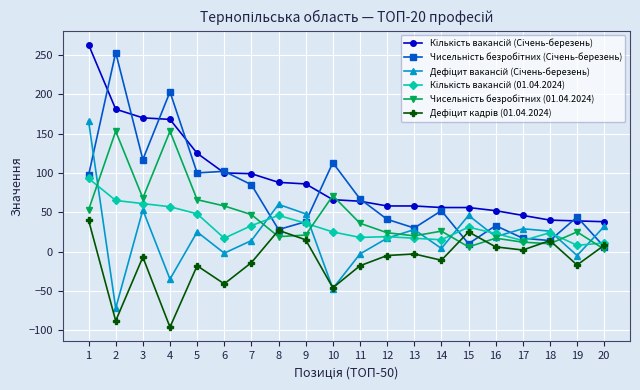

What is the minimum value shown in the chart?

-96